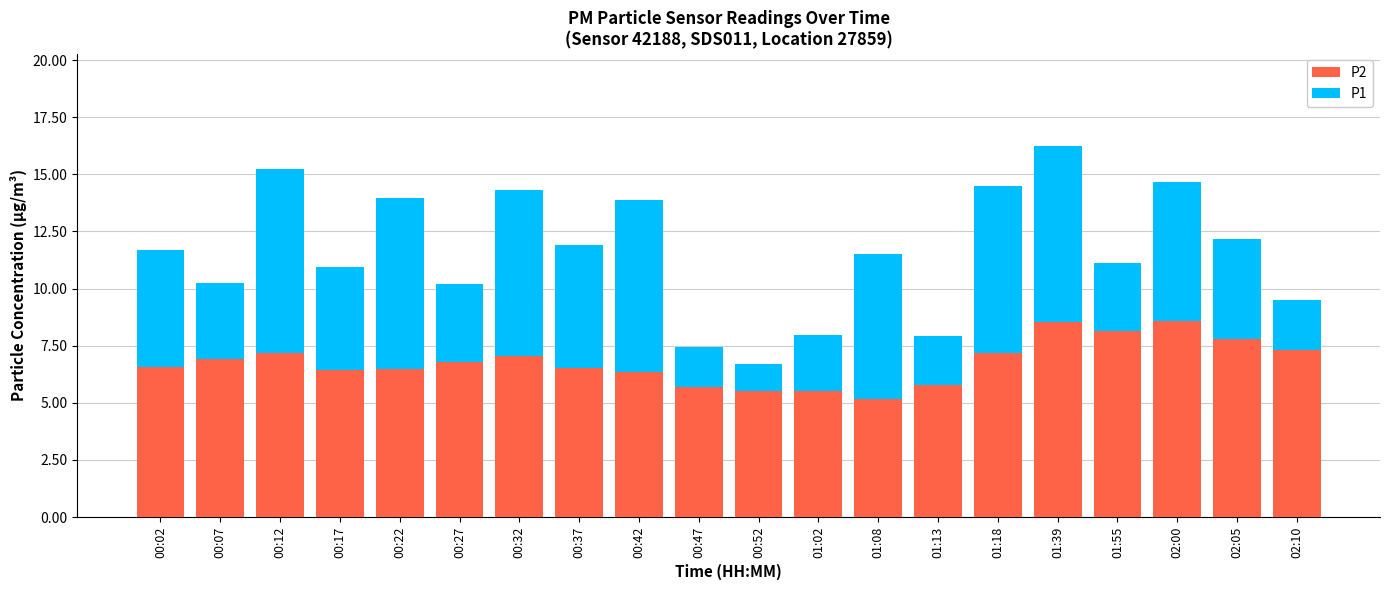

What is the sum of the P2 values at 00:17 and 02:05?

14.2